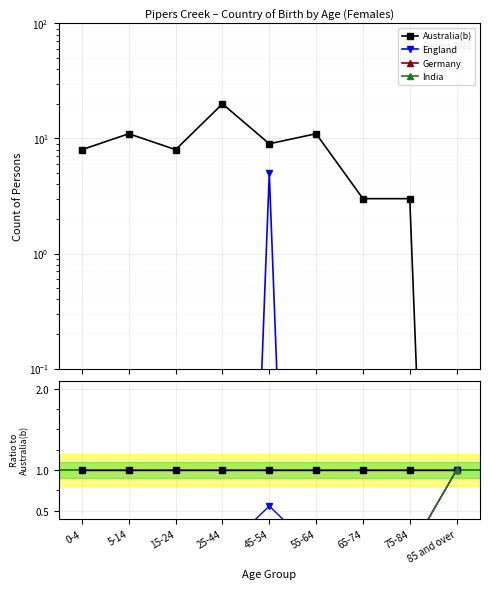

How many lines are shown in the chart?

4